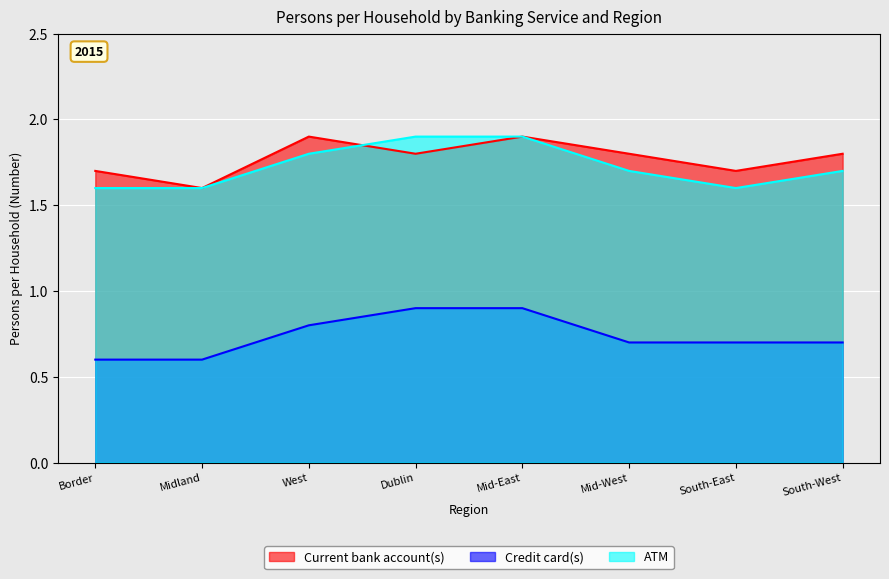

Count the number of categories in the chart.

8